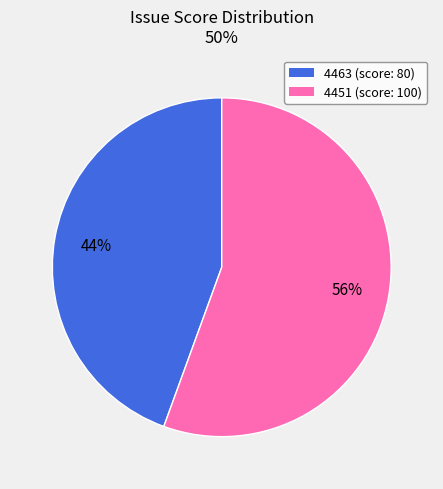

Which has a higher value, 4463 or 4451?

4451